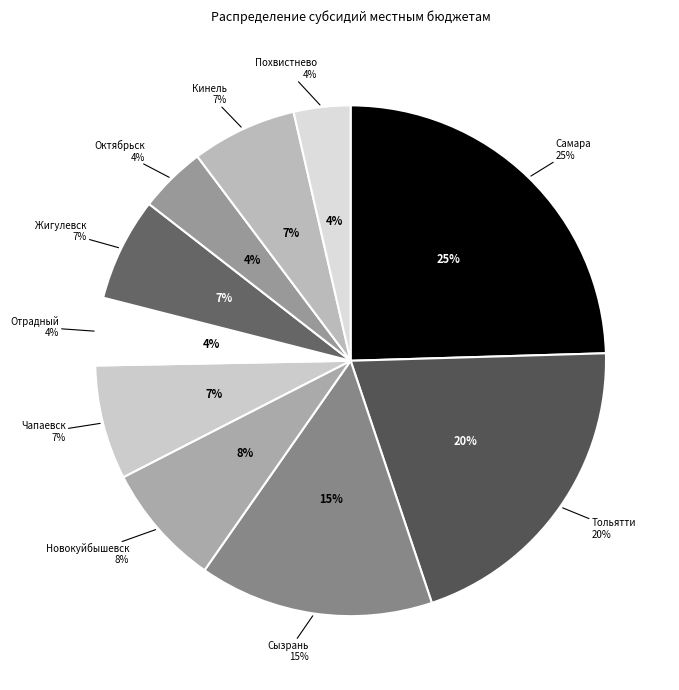

How many segments does this pie chart have?

10